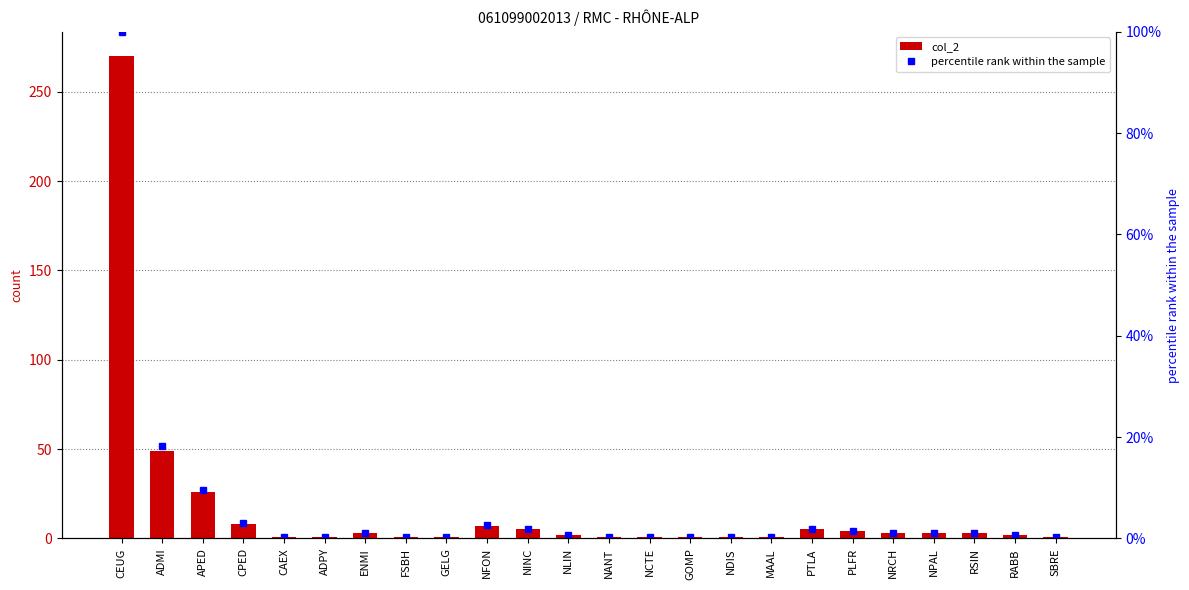

Are the bars grouped side by side (vs. stacked)?

Yes